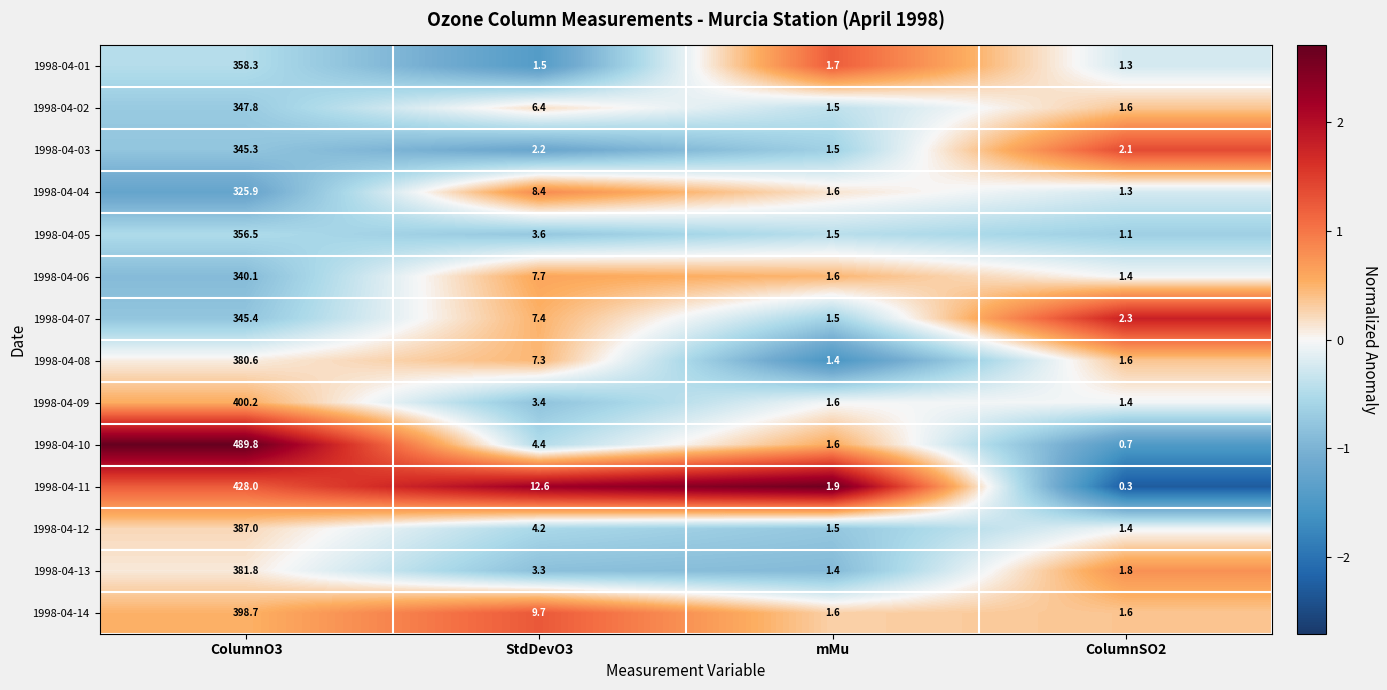

What is the average value of the 1998-04-06 series?

87.7